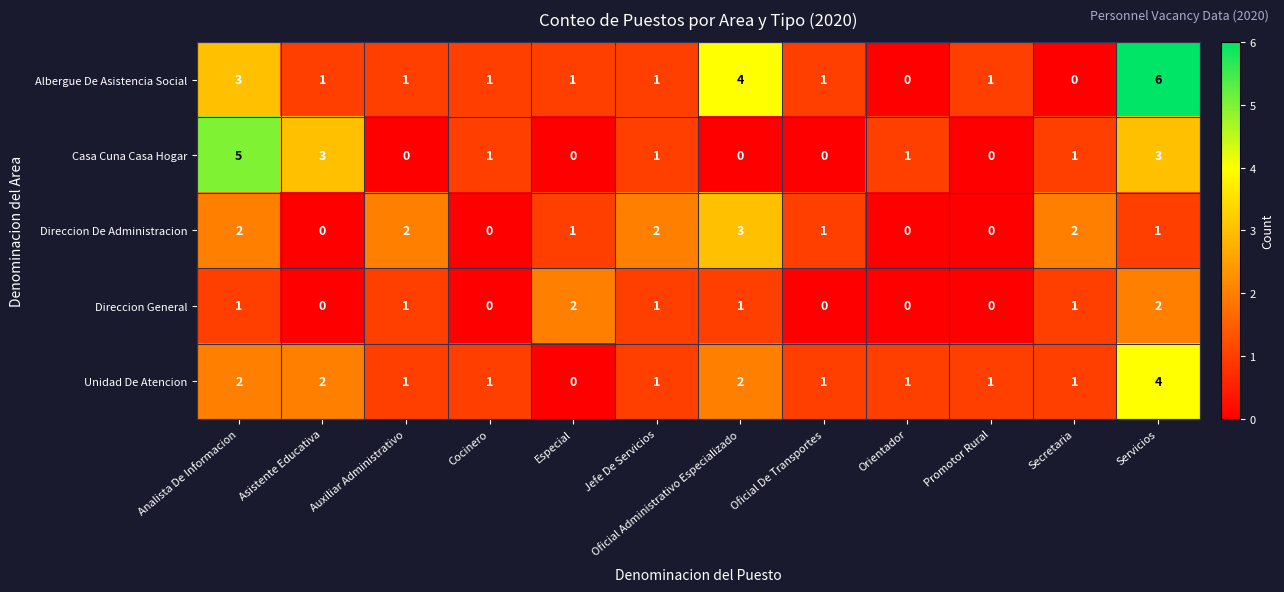

The value of Direccion General at Promotor Rural is 0. True or false?

True